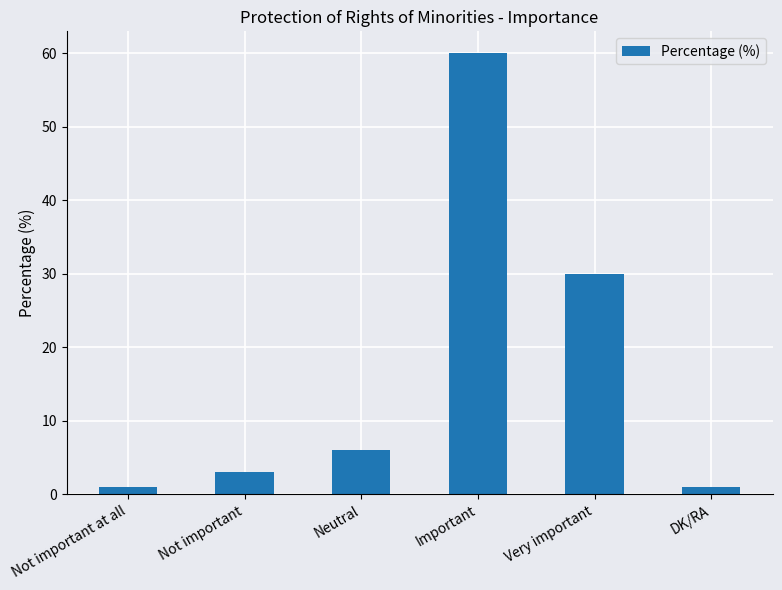

Is it true that the value at Important is 60?

True